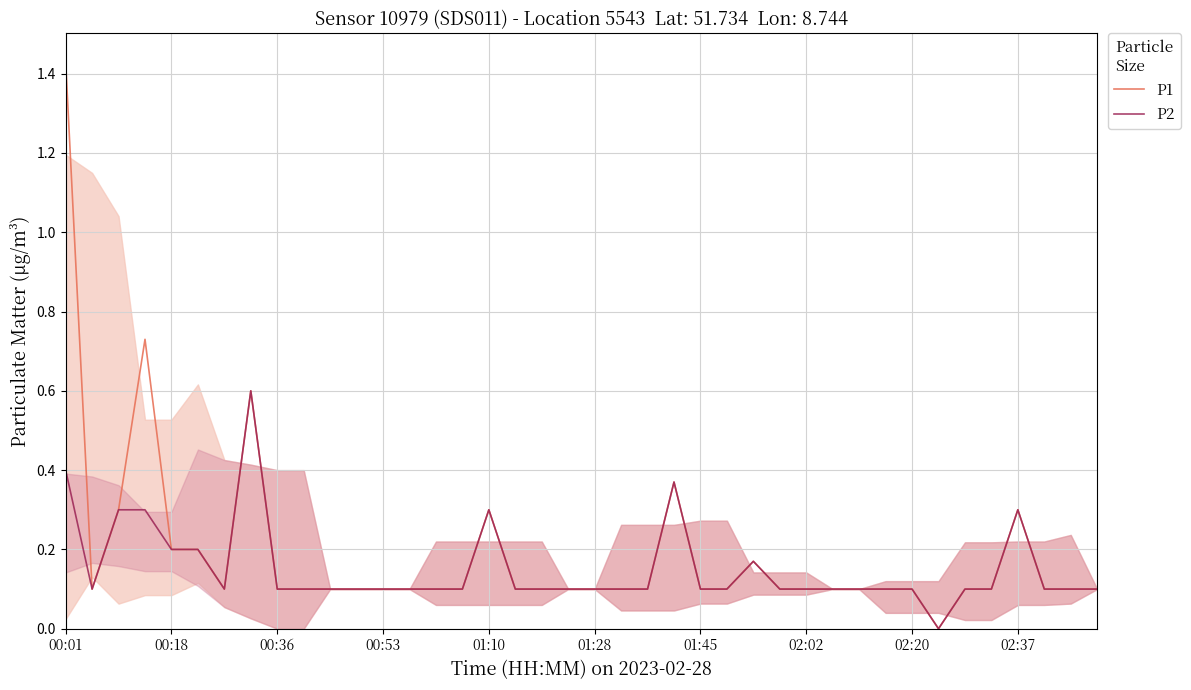

How many categories are shown in the chart?

40